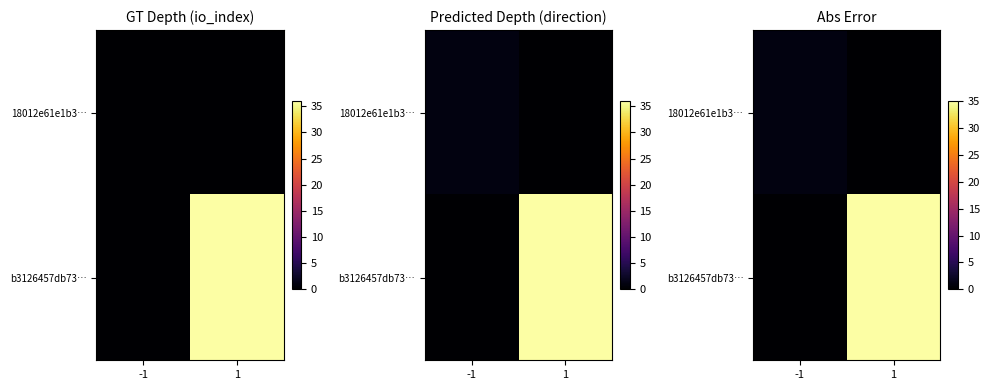

Is it true that b3126457db73… equals 21 at -1?

False